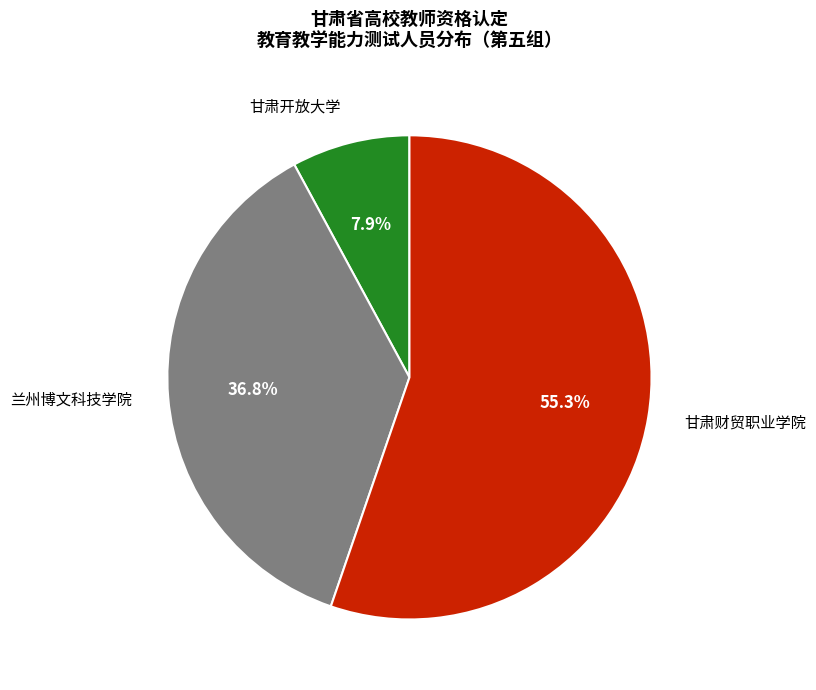

What is the total percentage of 甘肃财贸职业学院 and 甘肃开放大学?

63.2%